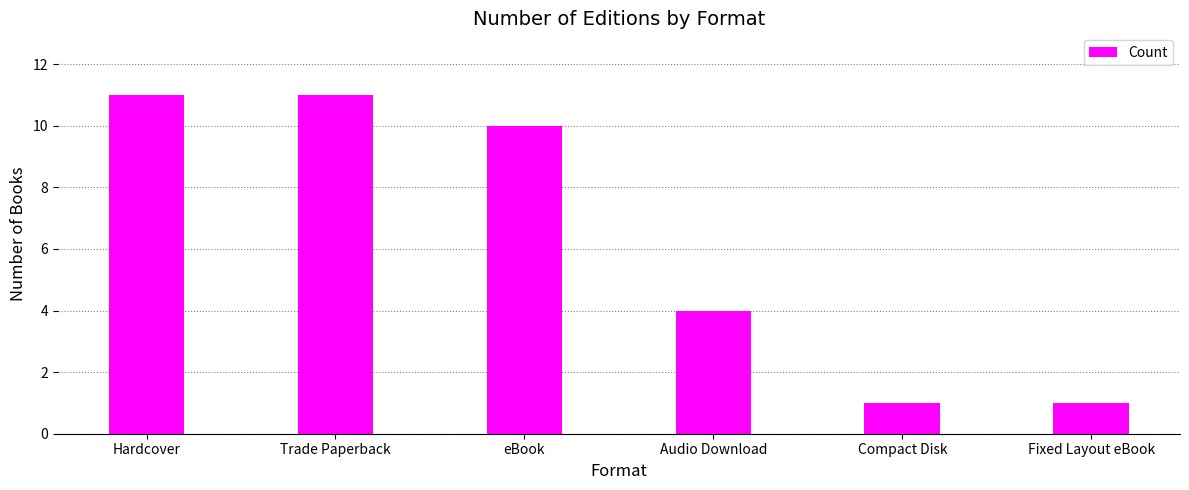

What is the minimum value shown in the chart?

1